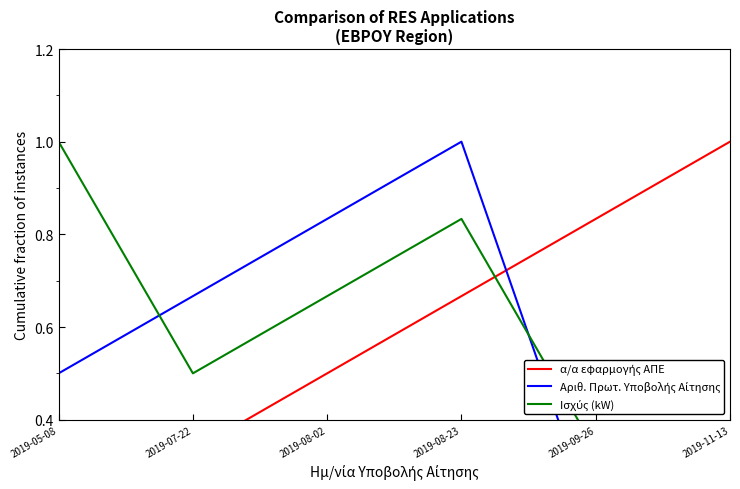

Where is the first local minimum for Ισχύς (kW)?

2019-07-22